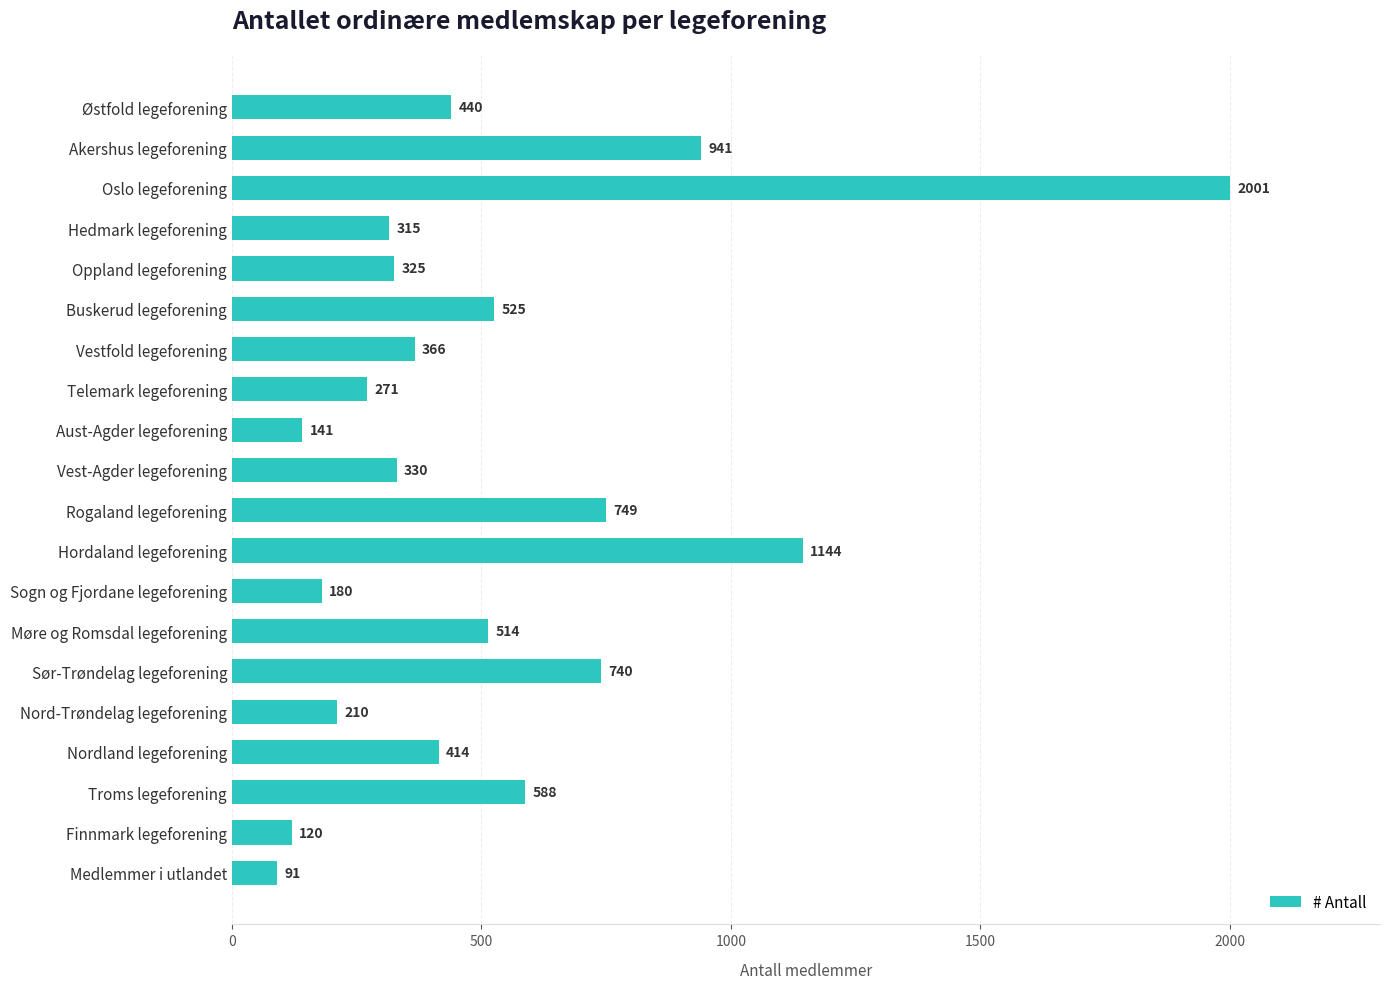

Count the number of data series in this chart.

1